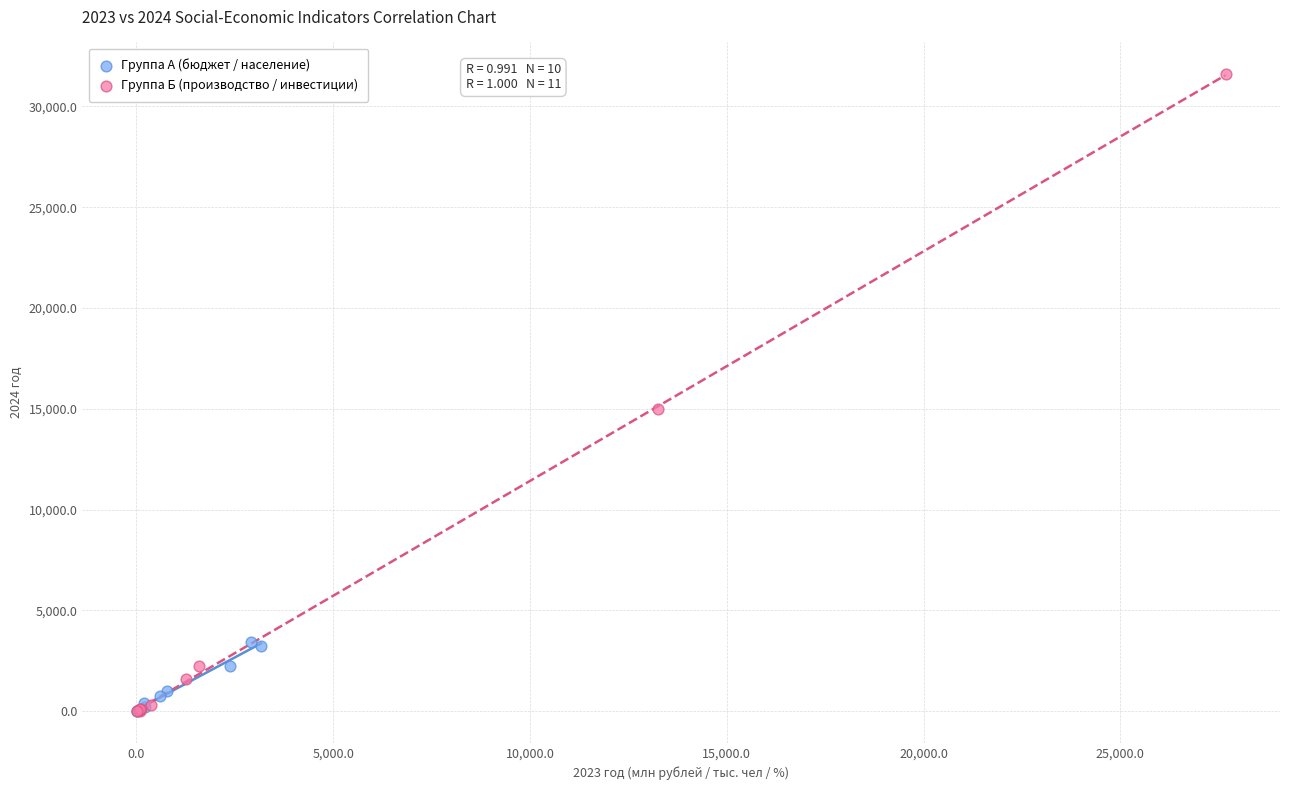

Which series has the widest spread of Y values?

Группа Б (производство / инвестиции)